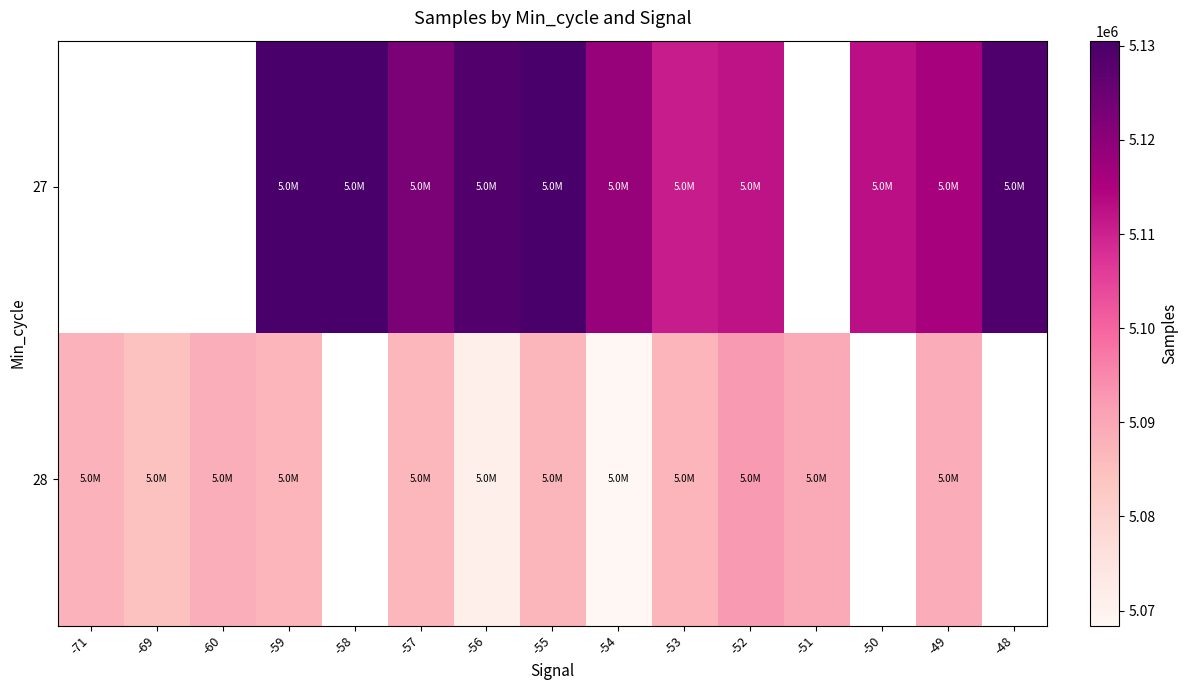

How many data points in 28 are less than 5087716?

7